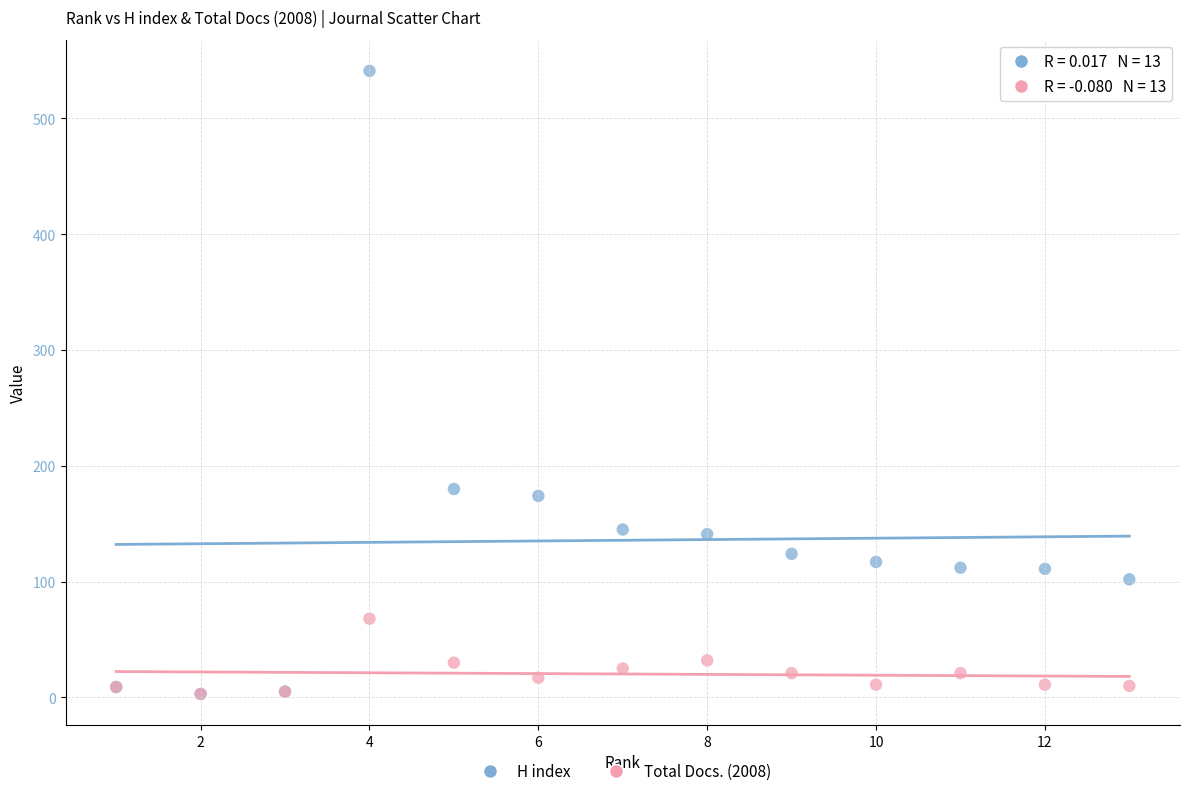

In the H index series, what Y value is closest to 272?

180